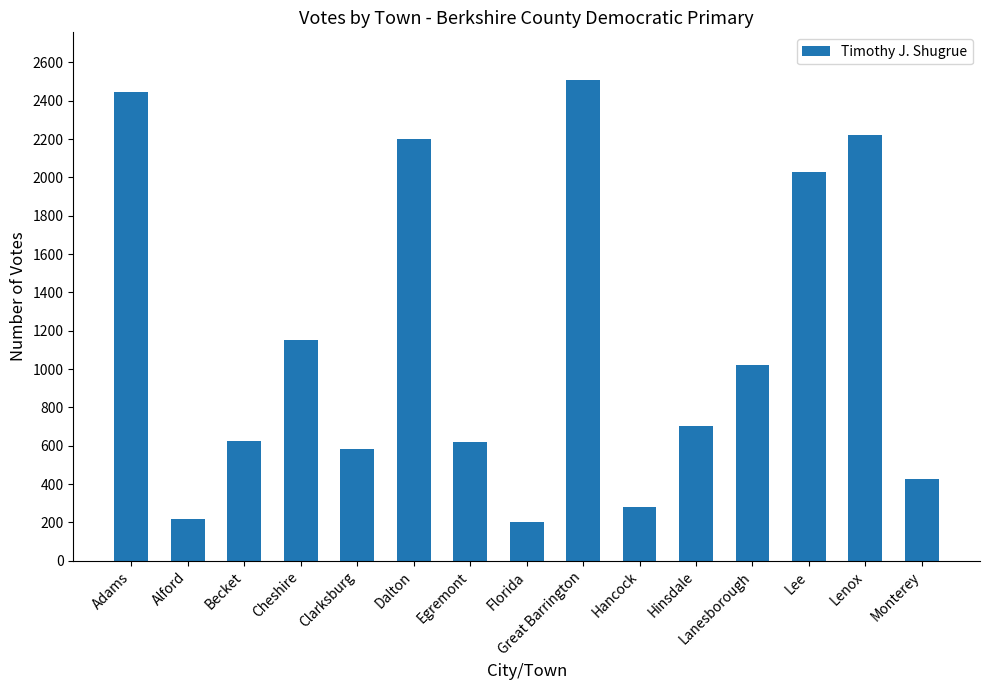

What is the change in value from Becket to Lee?

+1407